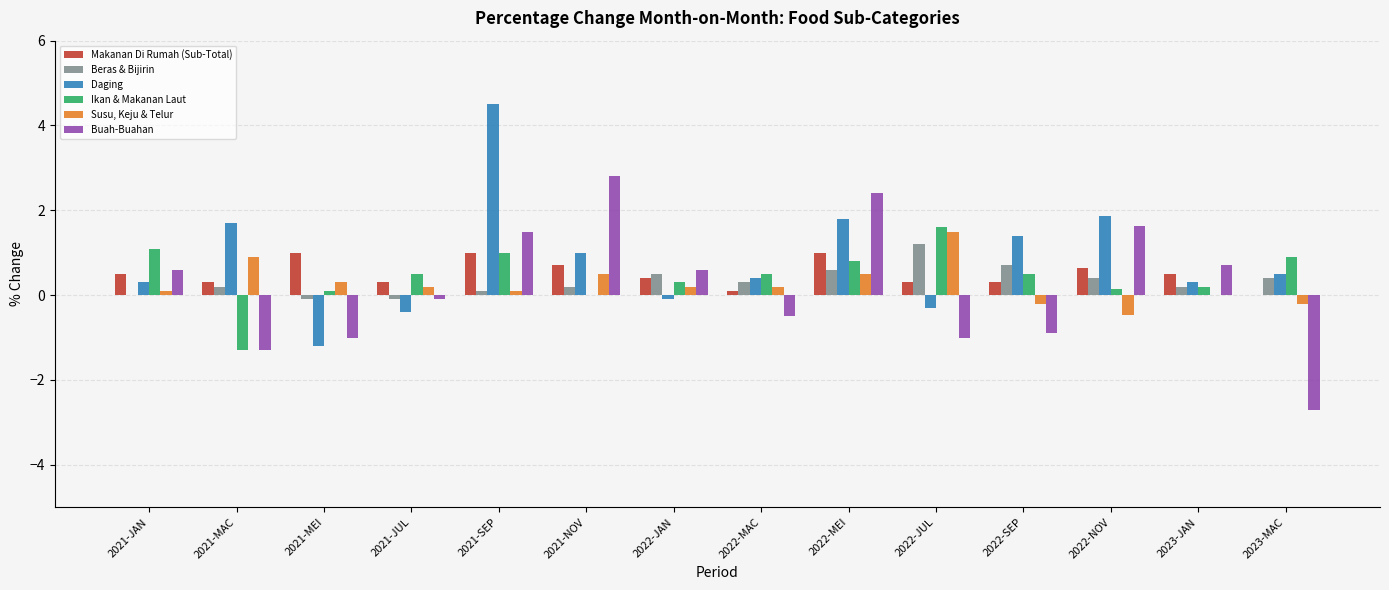

Reading left to right, extract all data points from this chart.

Makanan Di Rumah (Sub-Total): 0.5	0.3	1.0	0.3	1.0	0.7	0.4	0.1	1.0	0.3	0.3	0.6	0.5	0.0
Beras & Bijirin: 0.0	0.2	-0.1	-0.1	0.1	0.2	0.5	0.3	0.6	1.2	0.7	0.4	0.2	0.4
Daging: 0.3	1.7	-1.2	-0.4	4.5	1.0	-0.1	0.4	1.8	-0.3	1.4	1.9	0.3	0.5
Ikan & Makanan Laut: 1.1	-1.3	0.1	0.5	1.0	0.0	0.3	0.5	0.8	1.6	0.5	0.1	0.2	0.9
Susu, Keju & Telur: 0.1	0.9	0.3	0.2	0.1	0.5	0.2	0.2	0.5	1.5	-0.2	-0.5	0.0	-0.2
Buah-Buahan: 0.6	-1.3	-1.0	-0.1	1.5	2.8	0.6	-0.5	2.4	-1.0	-0.9	1.6	0.7	-2.7